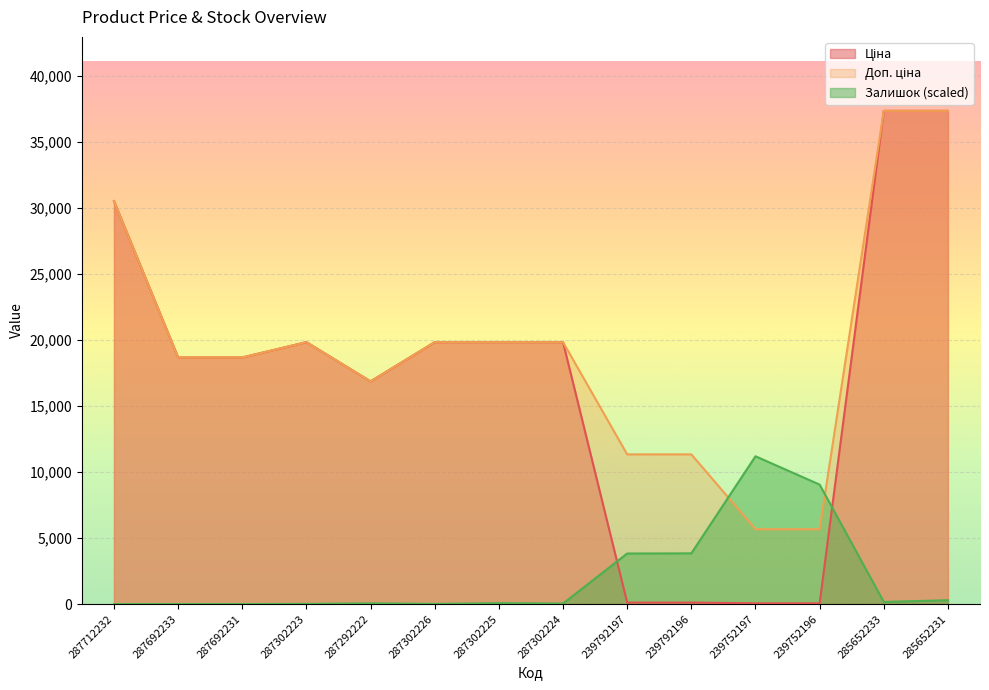

Reading right to left, list all the values displayed in this chart.

Ціна: 37343.0	37343.0	56.7	56.7	113.3	113.3	19831.1	19831.1	19831.1	16863.2	19831.1	18671.5	18671.5	30512.3
Доп. ціна: 37343.0	37343.0	5667.0	5667.0	11334.0	11334.0	19831.1	19831.1	19831.1	16863.2	19831.1	18671.5	18671.5	30512.3
Залишок: 291.3	158.9	9044.4	11189.7	3840.2	3827.0	39.7	66.2	13.2	53.0	13.2	0.0	0.0	0.0